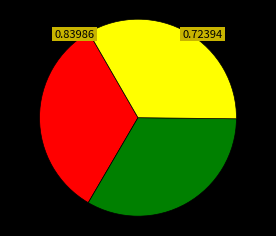

How many segments does this pie chart have?

3